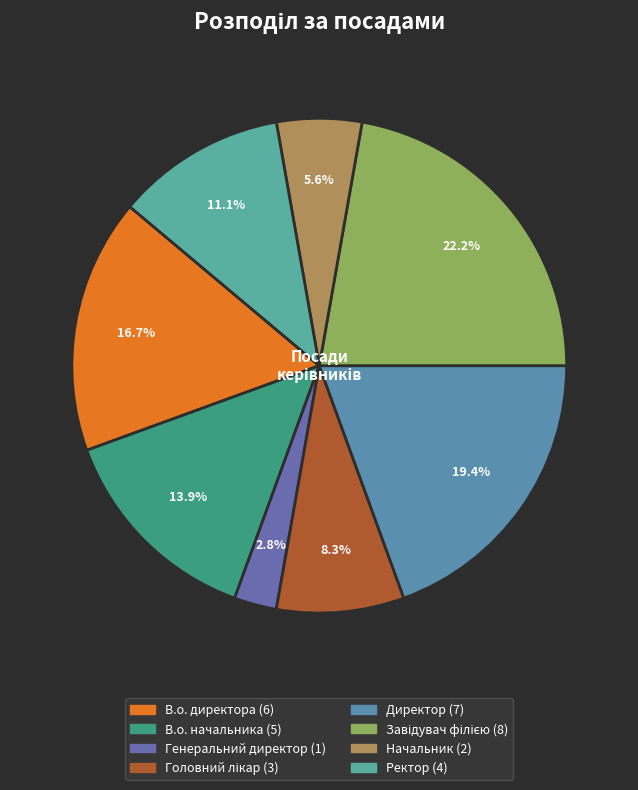

How many segments does this pie chart have?

8